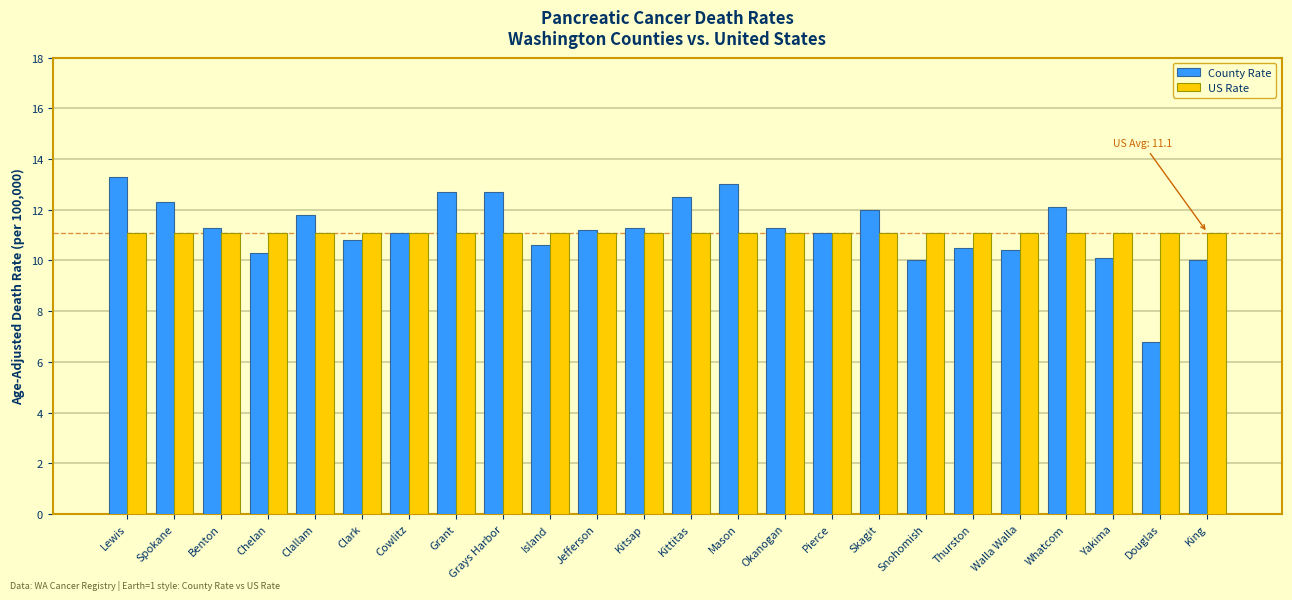

Is the value of US Rate at Spokane greater than the value of County Rate at Mason?

No